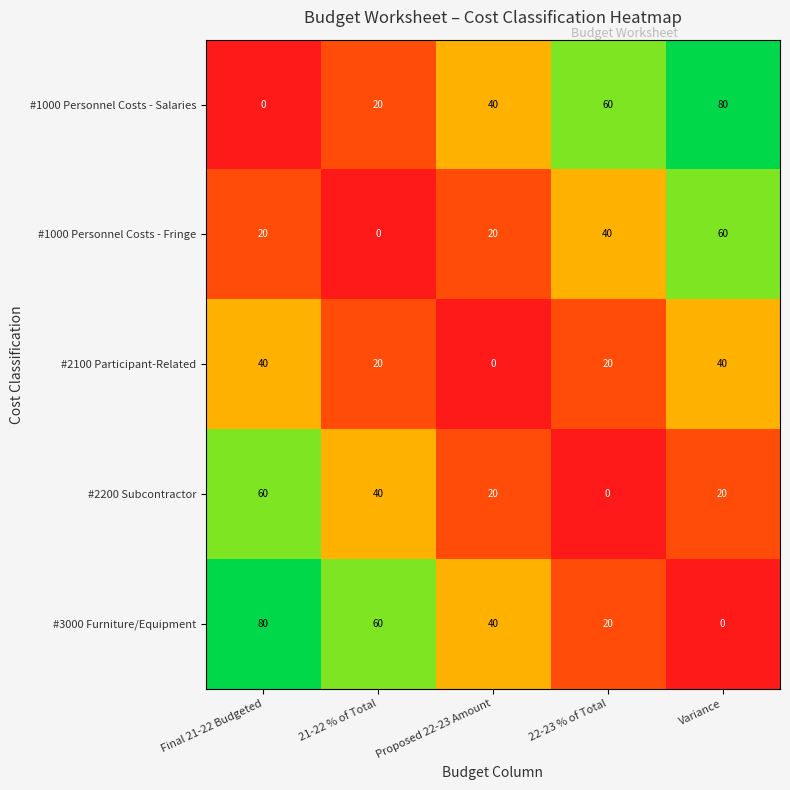

What is the spread (max minus min) of values at 22-23 % of Total?

60